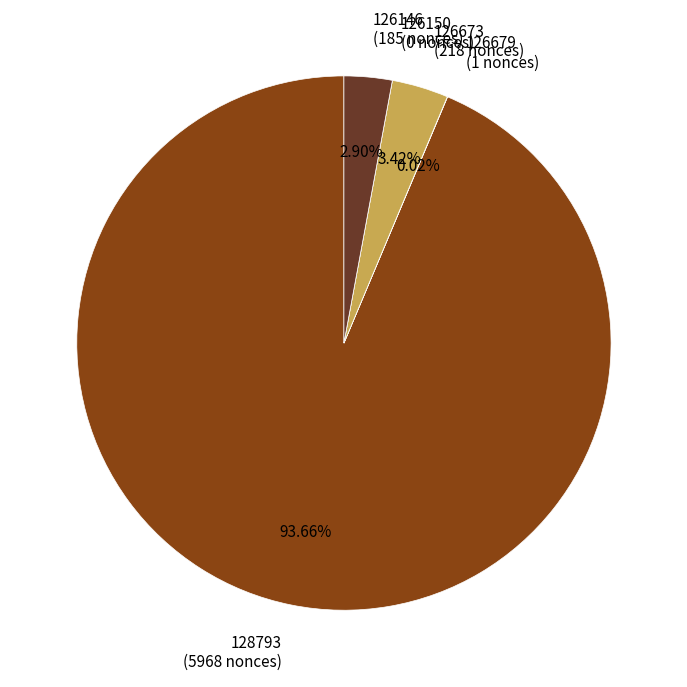

Is 126673 (218 nonces) the majority of the pie?

No